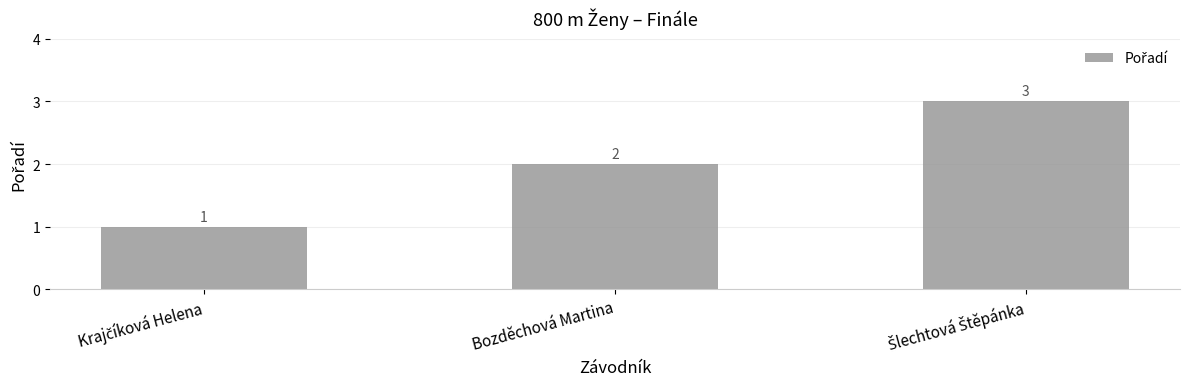

The chart shows a value of 1 at Bozděchová Martina. True or false?

False